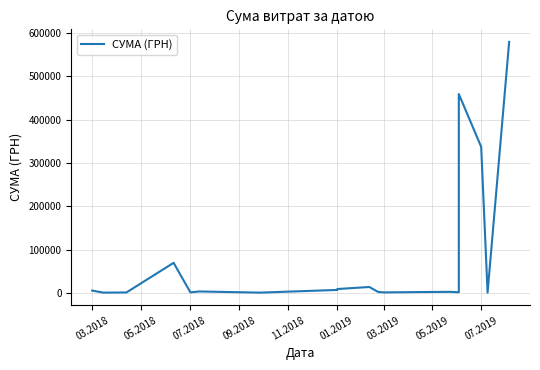

What is the value of the 6th point from the left?

3330.0